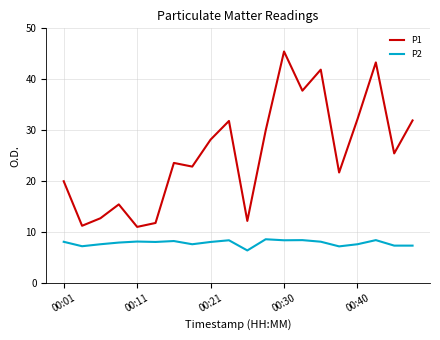

List the series in order of their overall mean, lowest first.

P2, P1